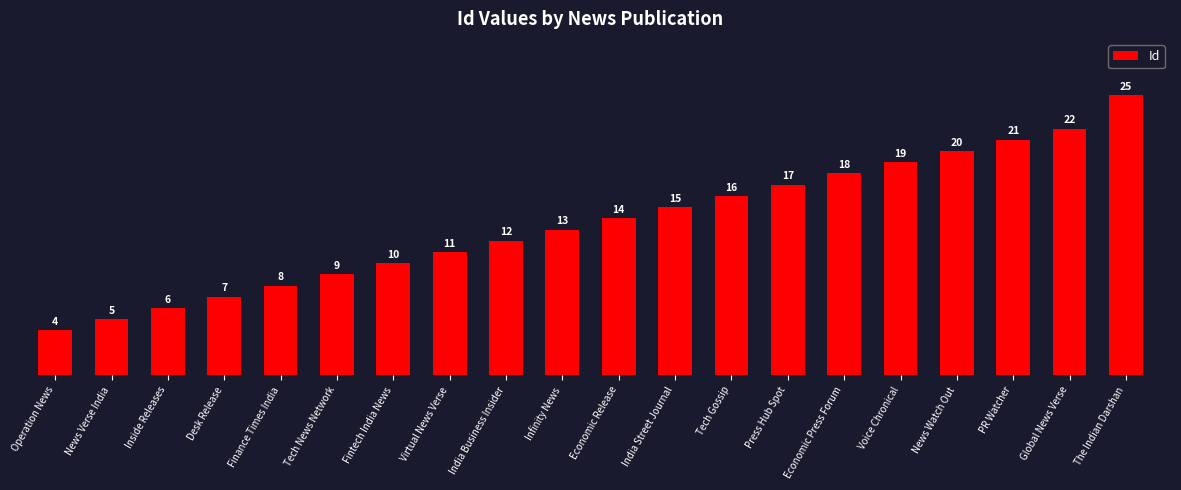

What is the label of the 7th bar from the right?

Press Hub Spot